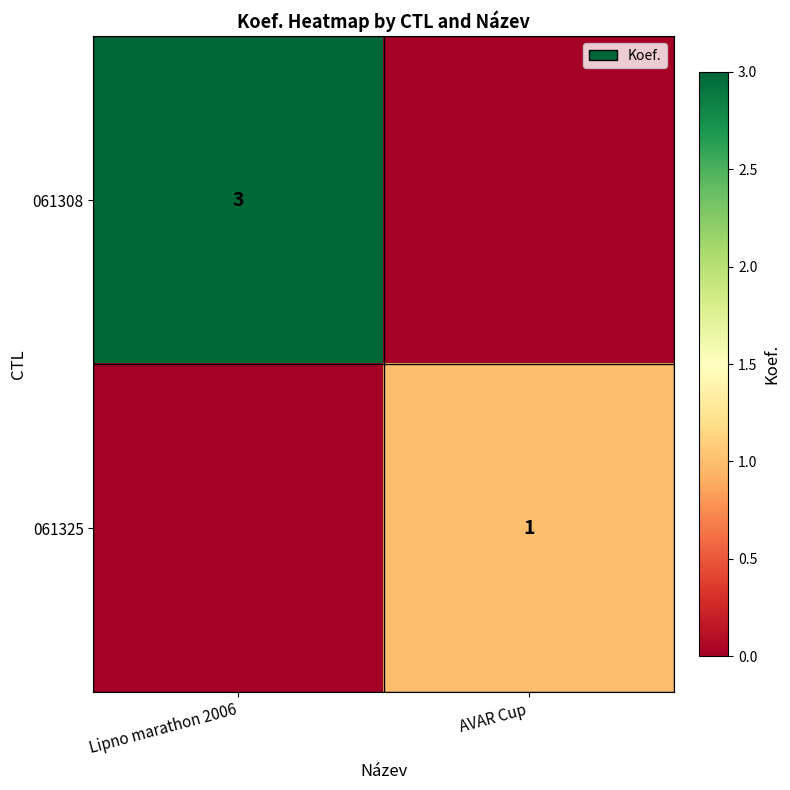

The value of 061325 at AVAR Cup is 1. True or false?

True